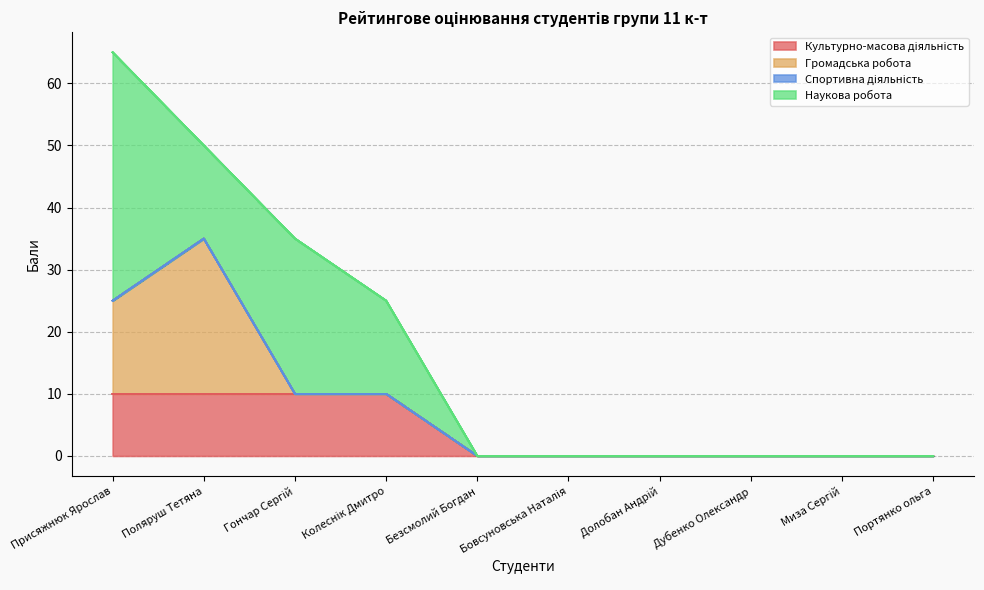

What are all the series names shown in the legend?

Культурно-масова діяльність, Громадська робота, Спортивна діяльність, Наукова робота